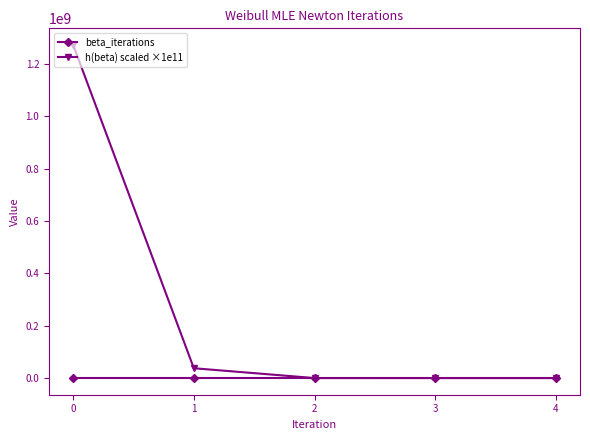

The value of h(beta) scaled ×1e11 at 0 is 622483443.9. True or false?

False